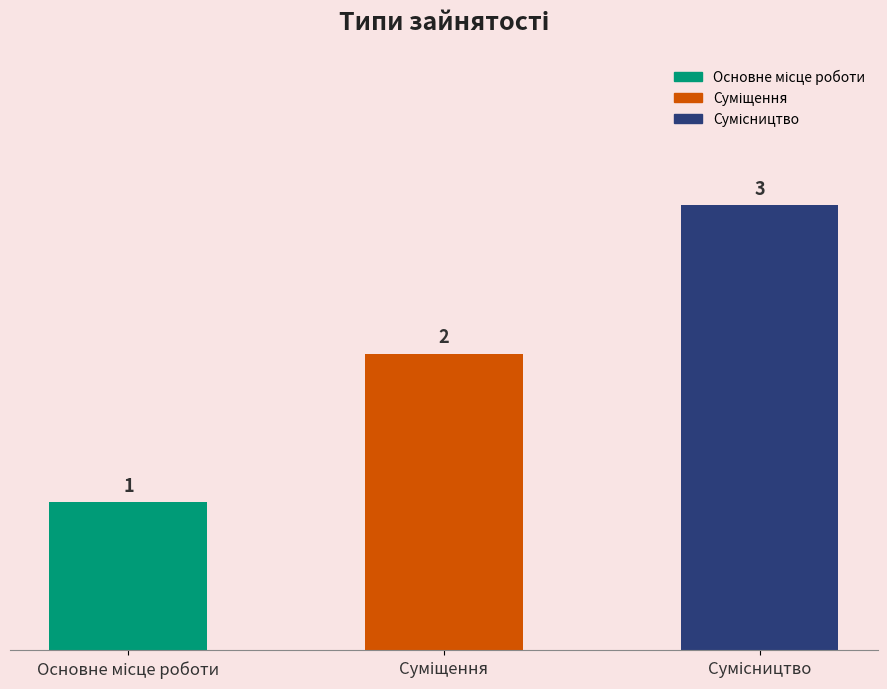

What is the smallest value displayed?

1